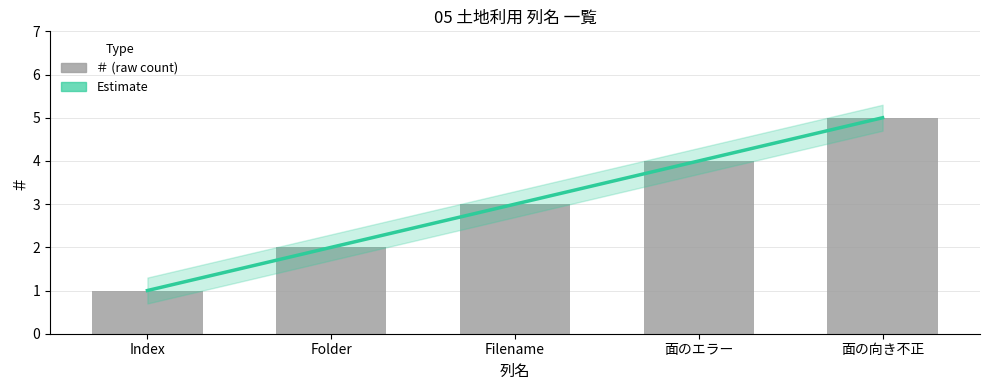

What is the sum of all Estimate values?

15